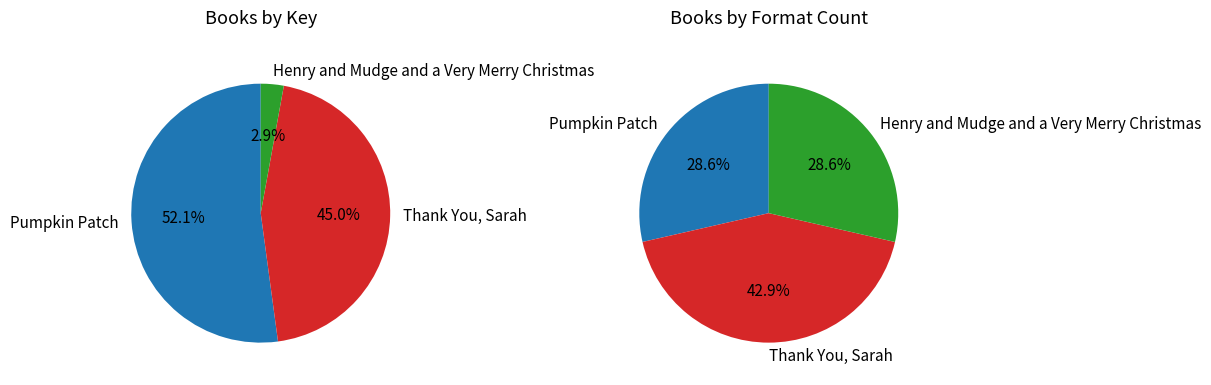

What percentage is the Thank You, Sarah slice, to the nearest percent?

45%